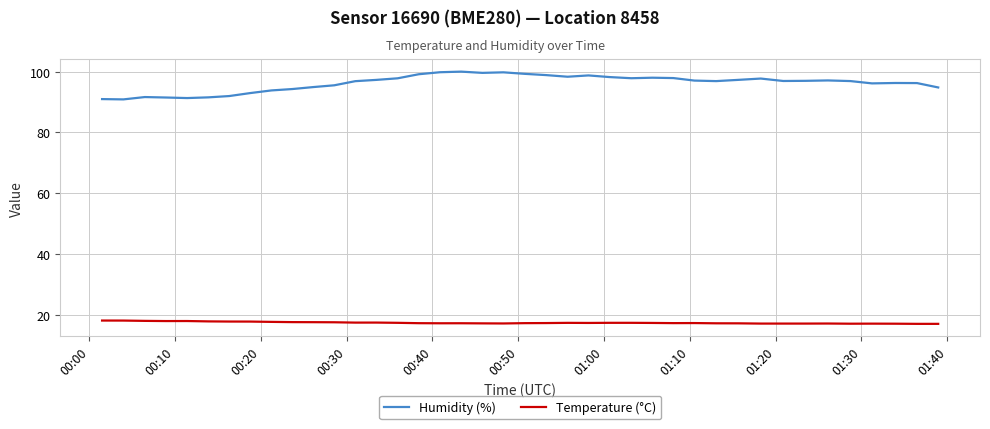

Which series has the largest total across all categories?

Humidity (%)